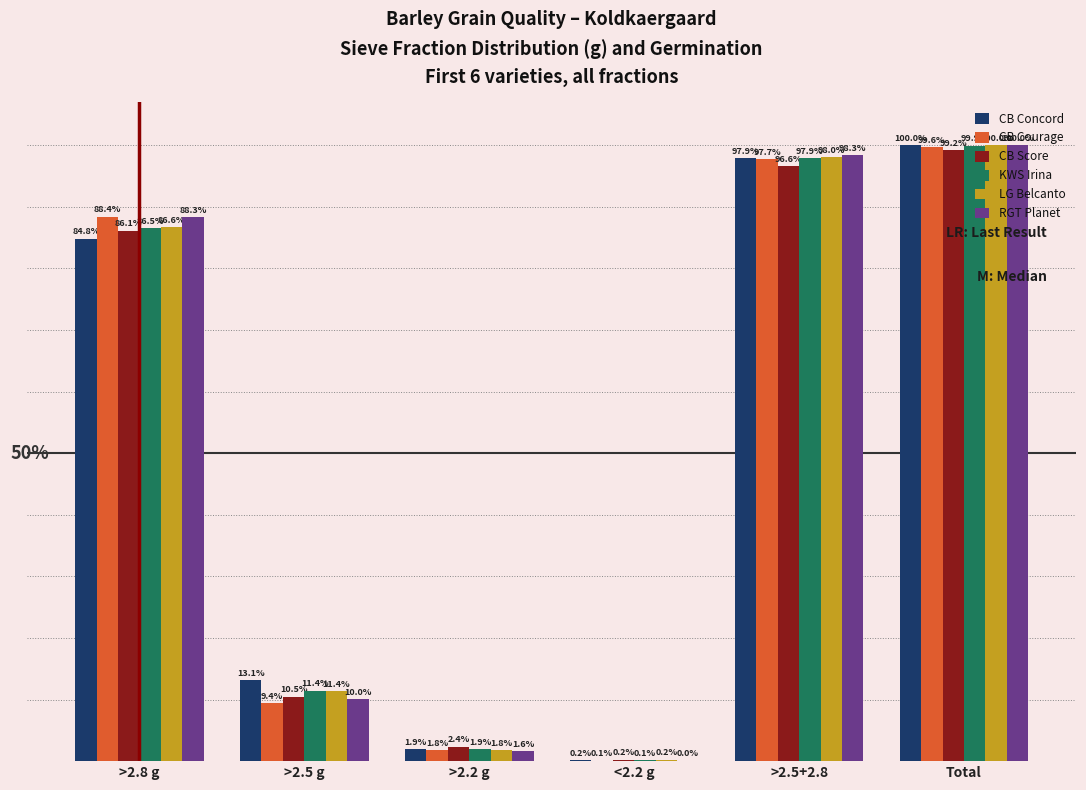

Which category has the highest value in the CB Score series?

Total